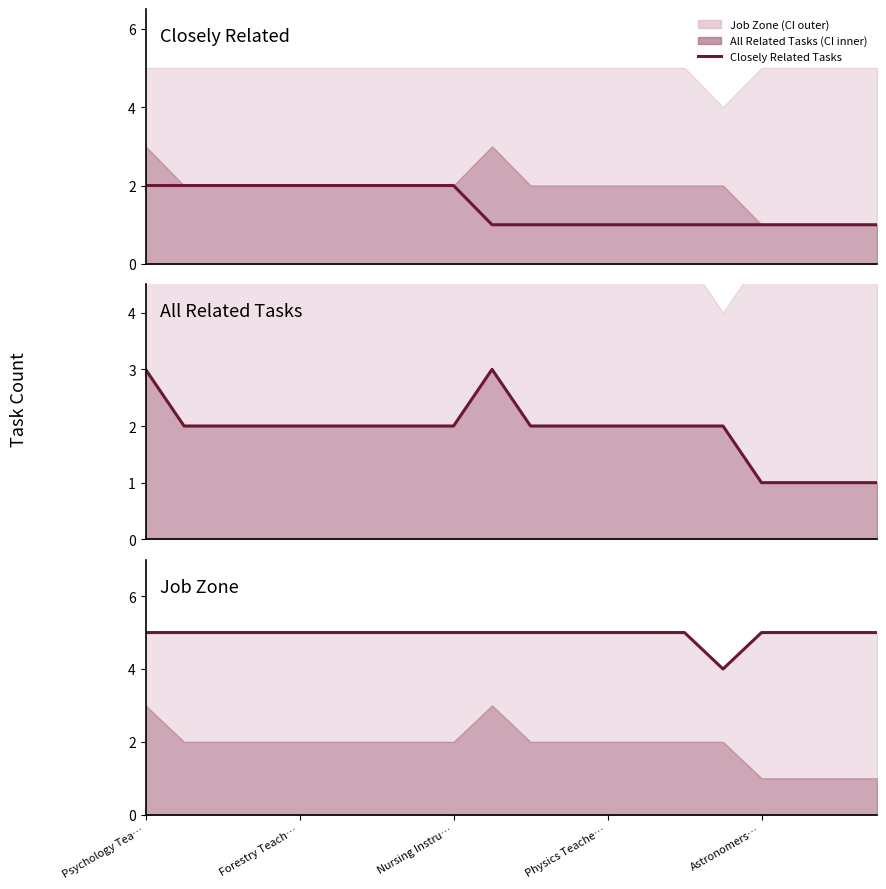

The All Related Tasks series shows 4 at 5. True or false?

False